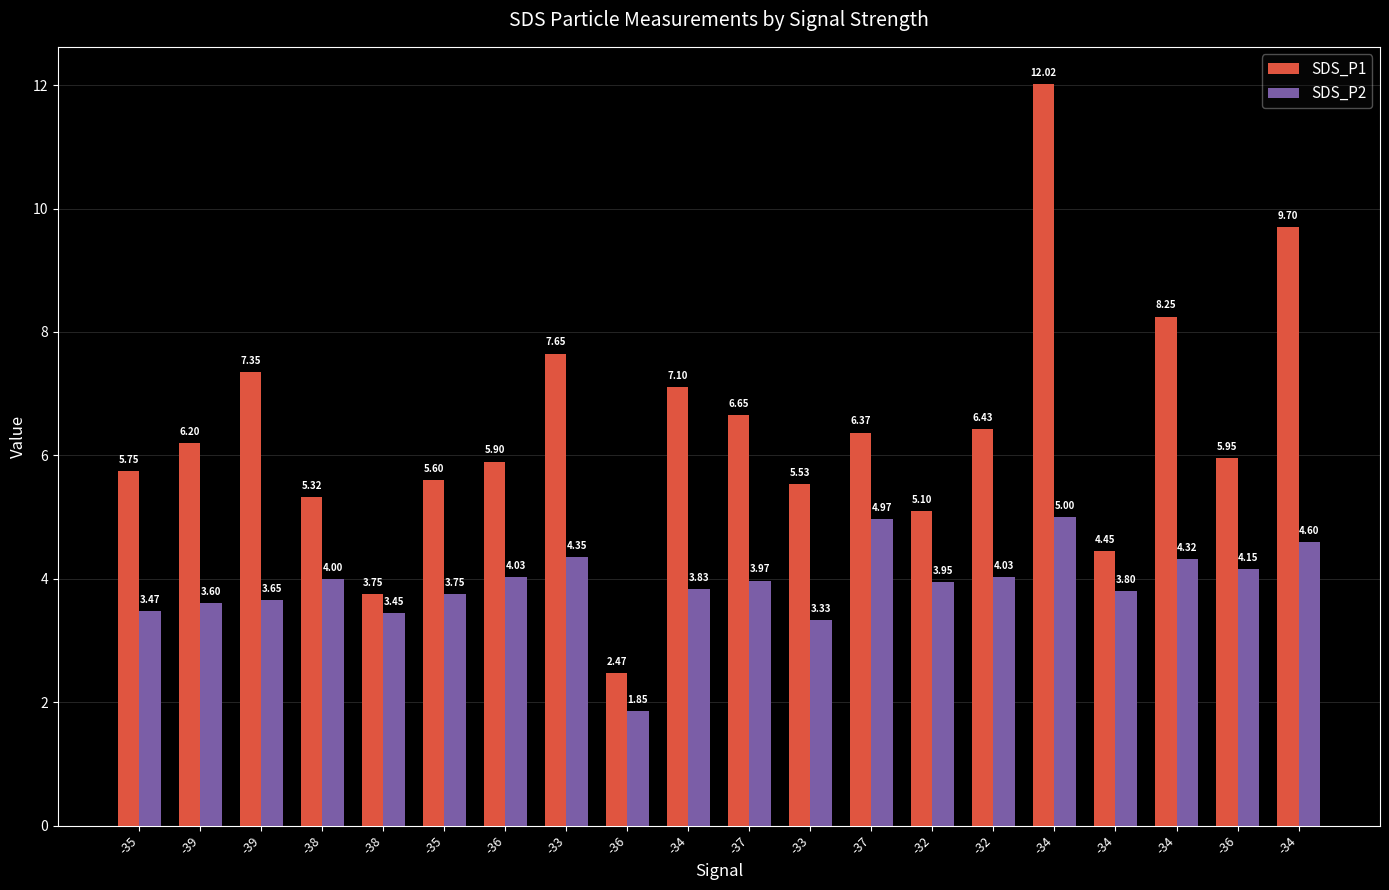

Reading right to left, transcribe all the data shown in this chart.

SDS_P1: -34=9.7	-36=6.0	-34=8.2	-34=4.5	-34=12.0	-32=6.4	-32=5.1	-37=6.4	-33=5.5	-37=6.7	-34=7.1	-36=2.5	-33=7.7	-36=5.9	-35=5.6	-38=3.8	-38=5.3	-39=7.3	-39=6.2	-35=5.8
SDS_P2: -34=4.6	-36=4.2	-34=4.3	-34=3.8	-34=5.0	-32=4.0	-32=4.0	-37=5.0	-33=3.3	-37=4.0	-34=3.8	-36=1.9	-33=4.3	-36=4.0	-35=3.8	-38=3.5	-38=4.0	-39=3.6	-39=3.6	-35=3.5